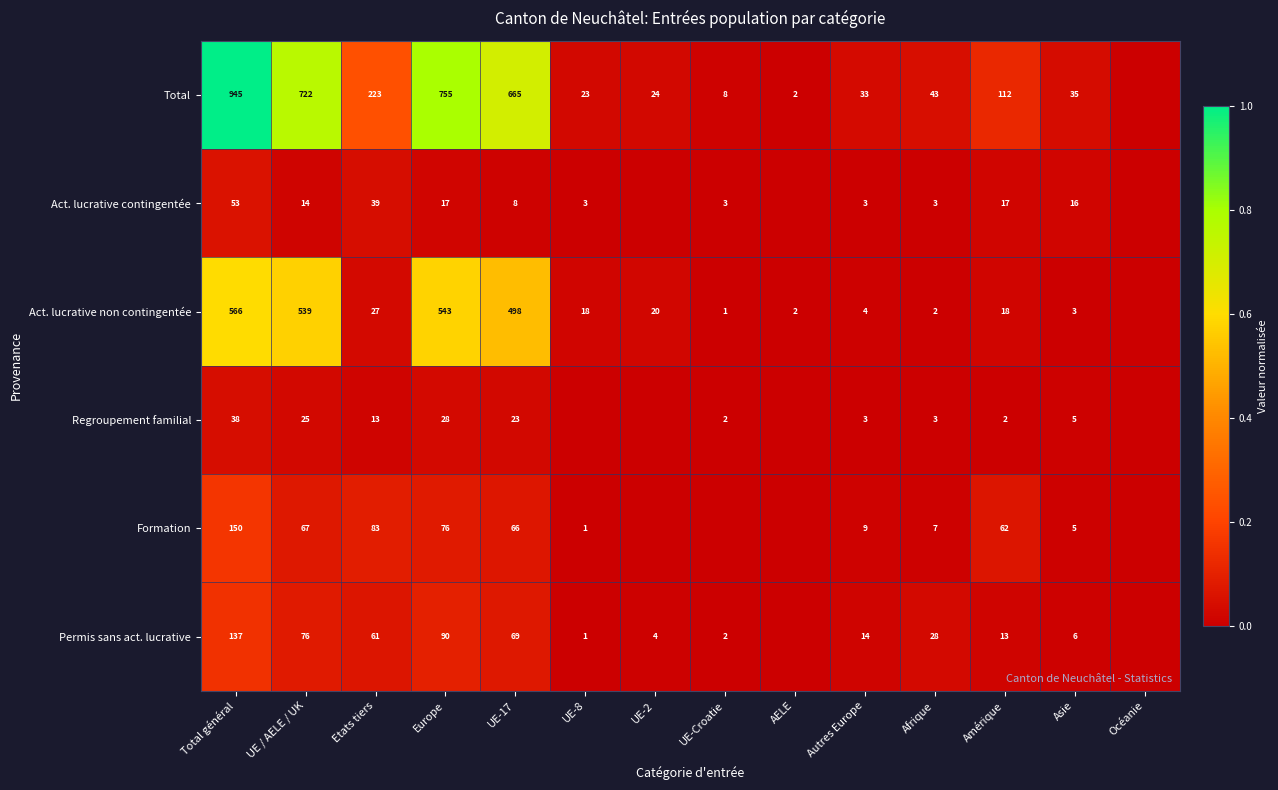

Rank the series at UE-17 from lowest to highest value.

Act. lucrative contingentée, Regroupement familial, Formation, Permis sans act. lucrative, Act. lucrative non contingentée, Total